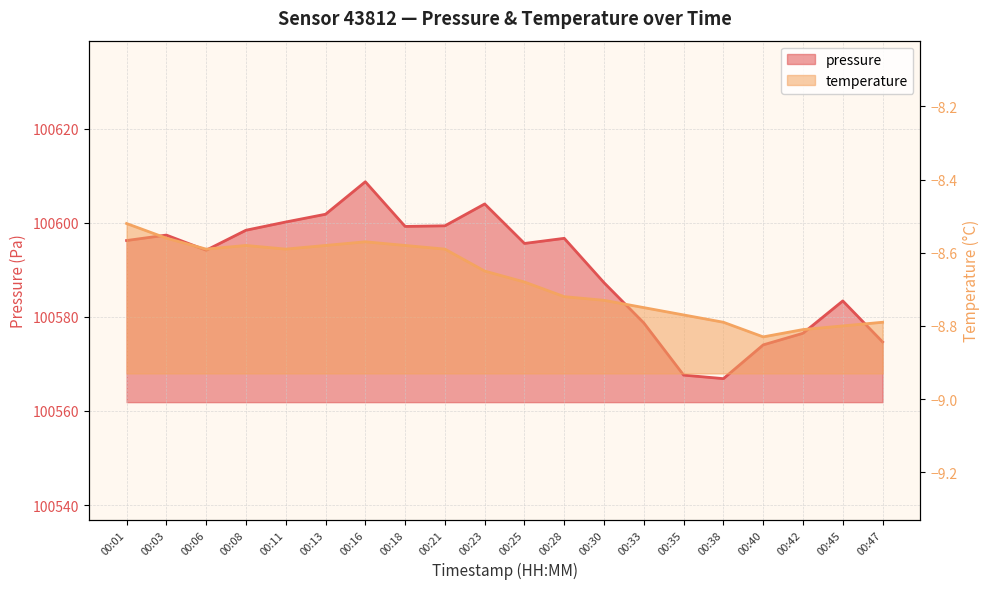

At which label does pressure first exceed 100596?

00:01